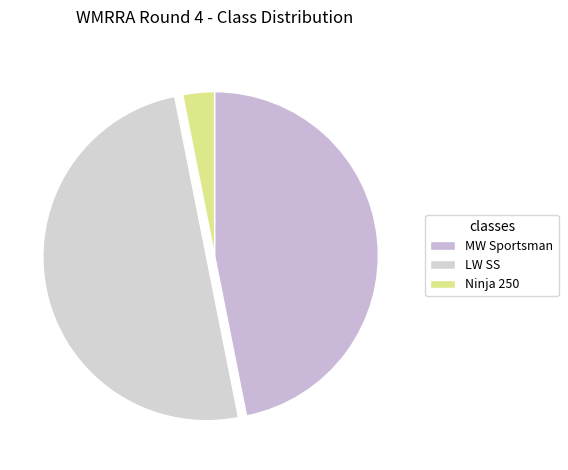

To the nearest percent, what is the average slice percentage?

33%